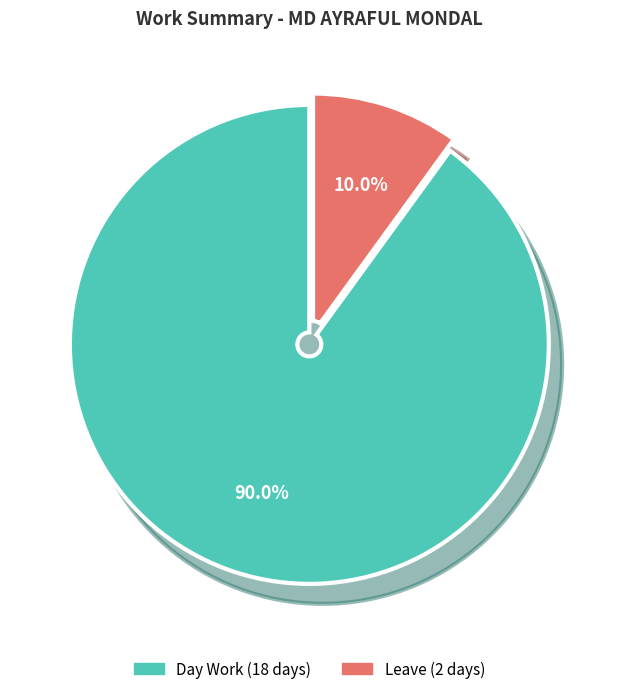

To the nearest percent, what is the difference between the Leave and Day Work slice percentages?

80%